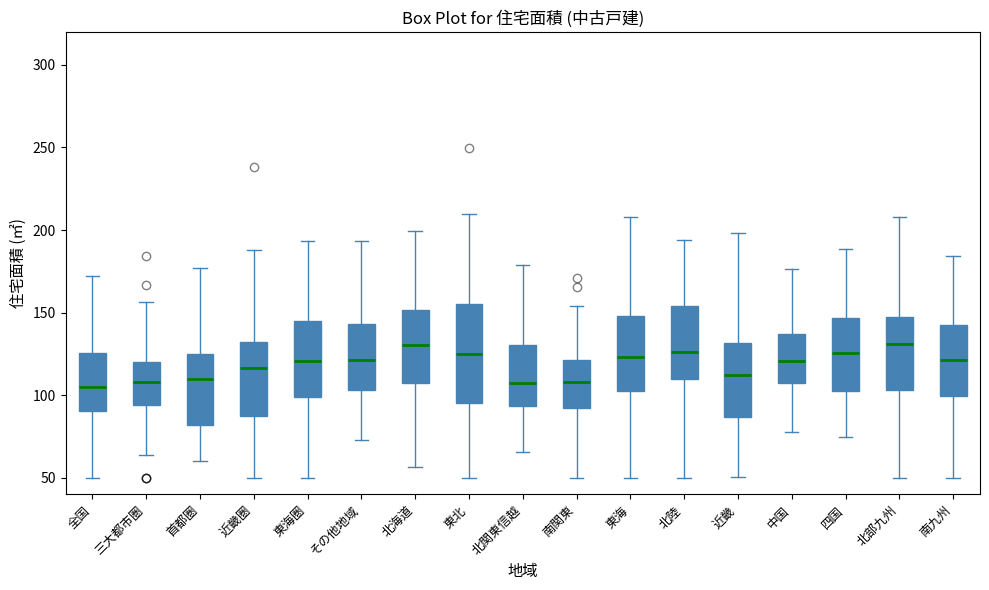

Which box is the tallest, from its lower edge to its upper edge?

東北